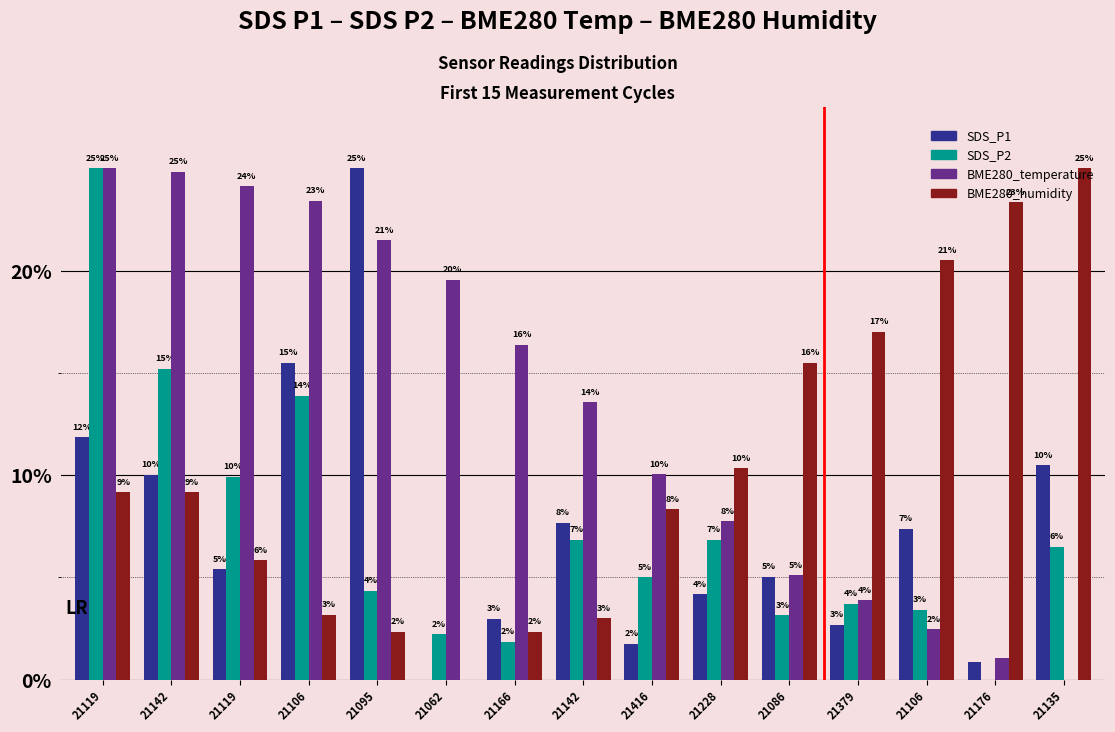

Are the bars grouped side by side (vs. stacked)?

Yes